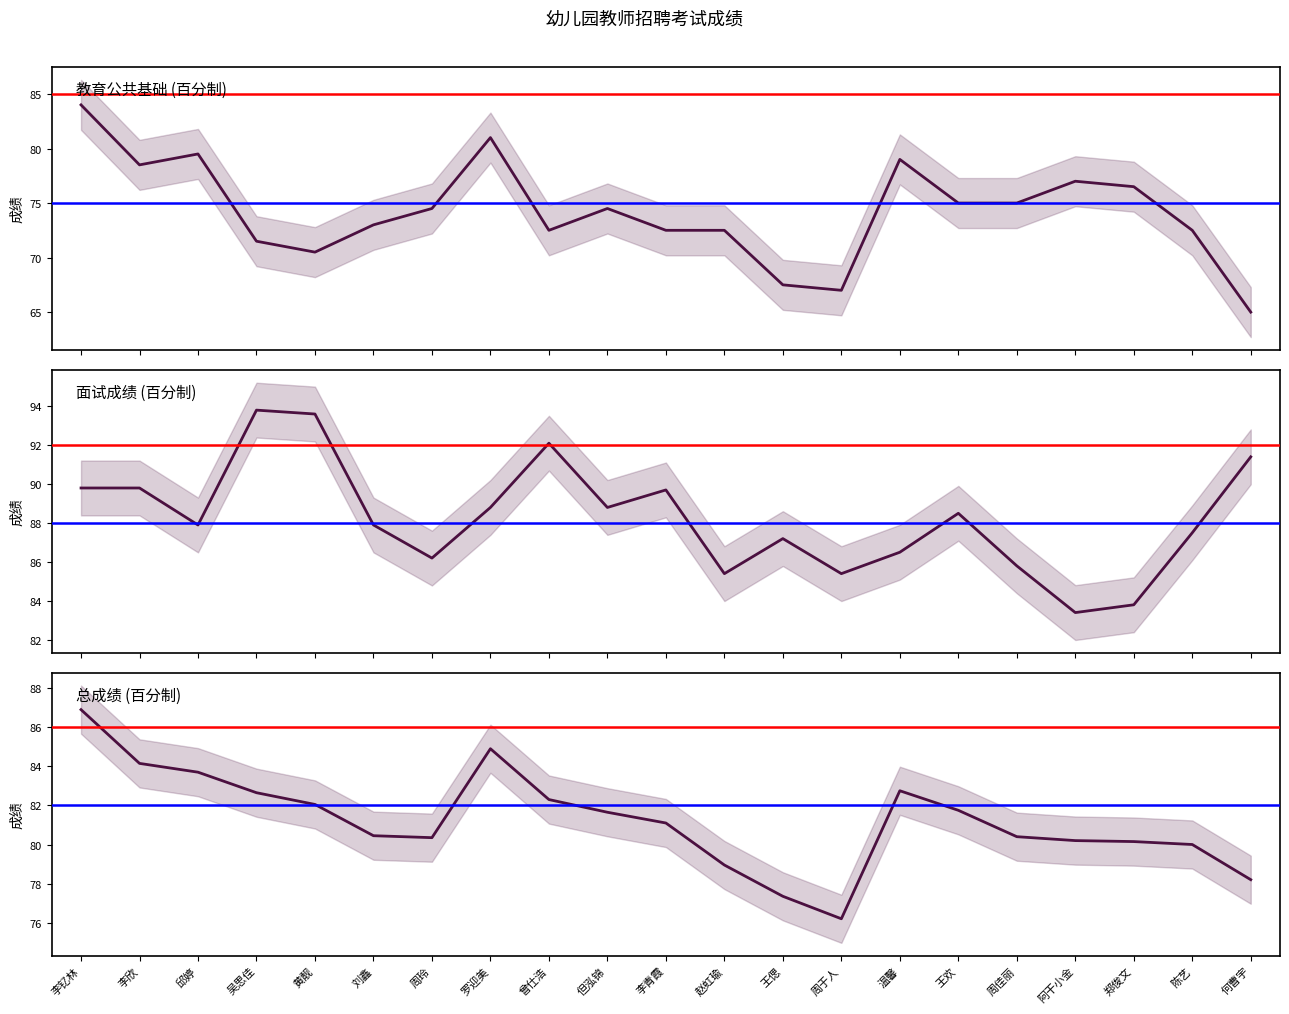

True or false: 教育公共基础 and 面试成绩 intersect in this chart.

False